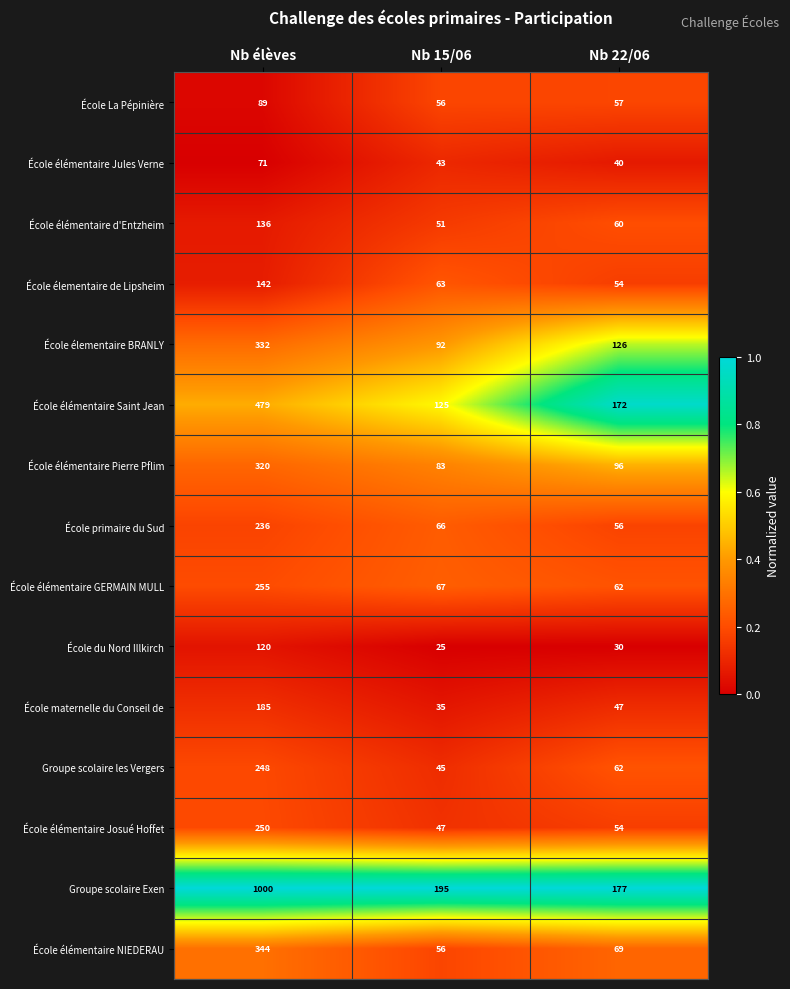

What is the average value of the École élémentaire d'Entzheim series?

82